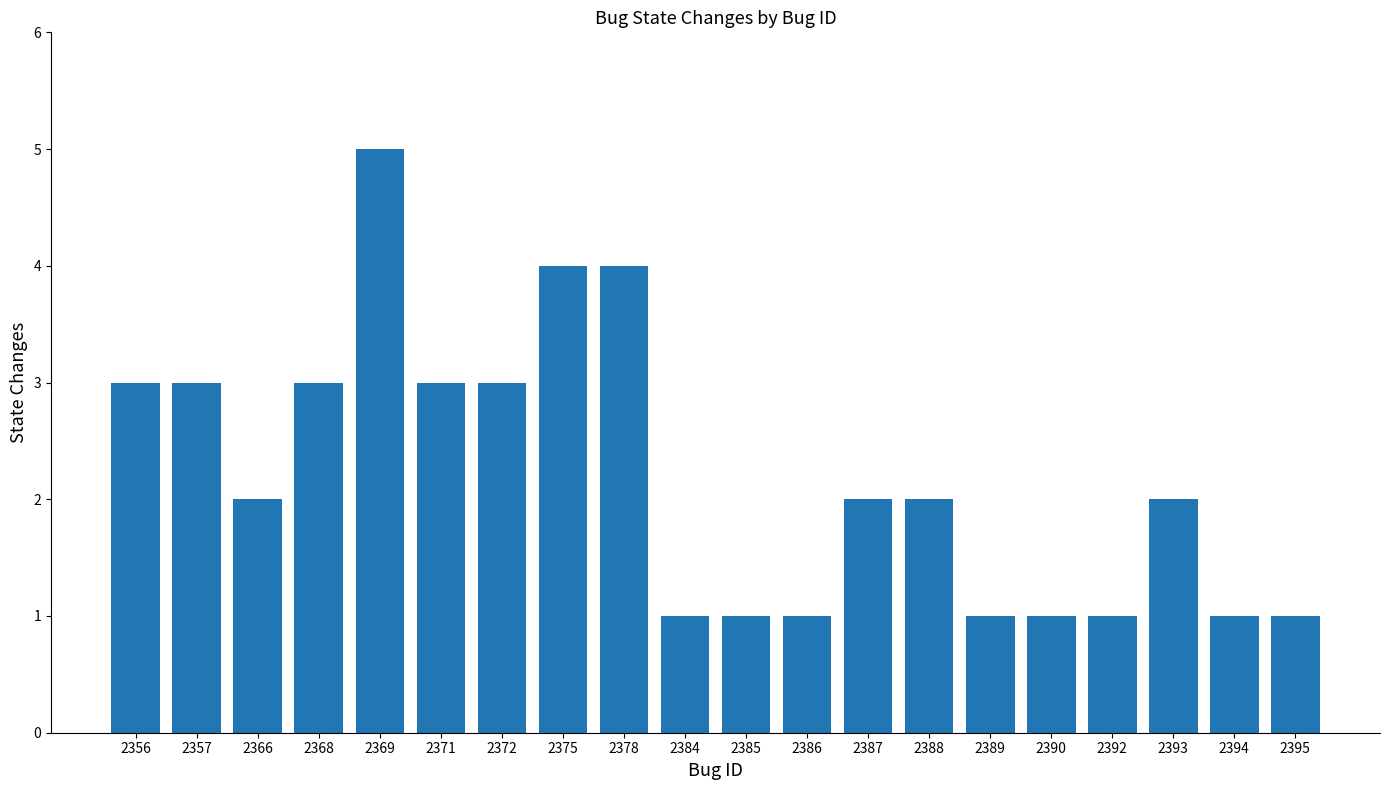

Which has a higher value, 2394 or 2372?

2372